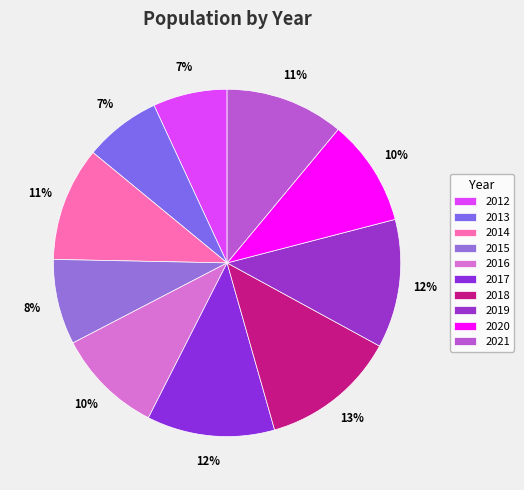

Count the number of slices in the pie.

10